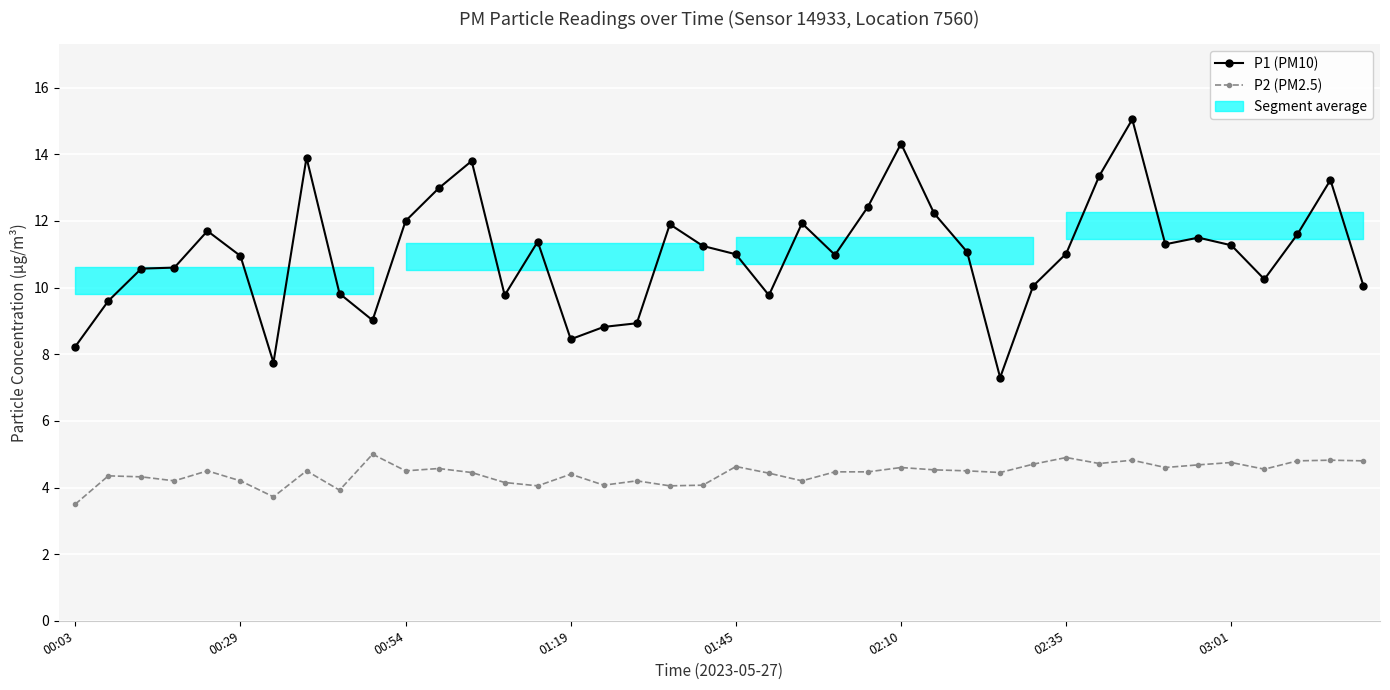

The P2 (PM2.5) series shows 2.7 at 01:45. True or false?

False